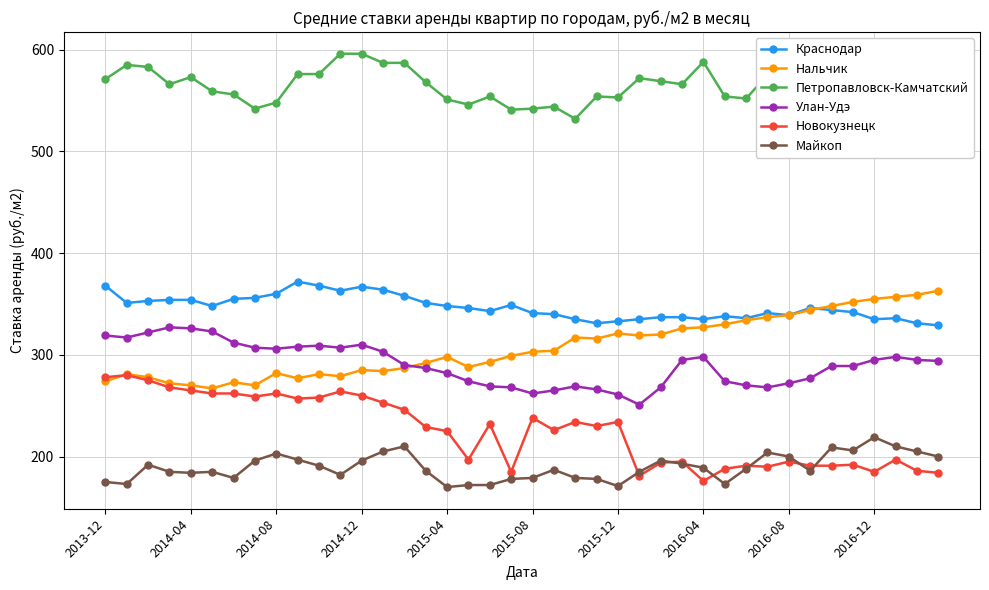

What is the value of the Майкоп point at the 25th from the left?

171